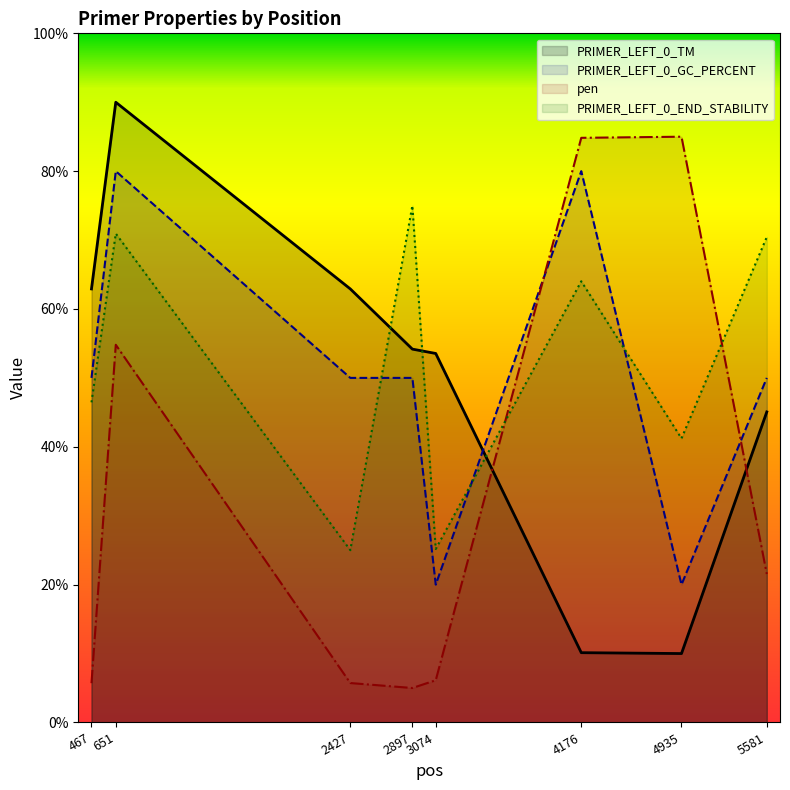

How many lines are shown in the chart?

4